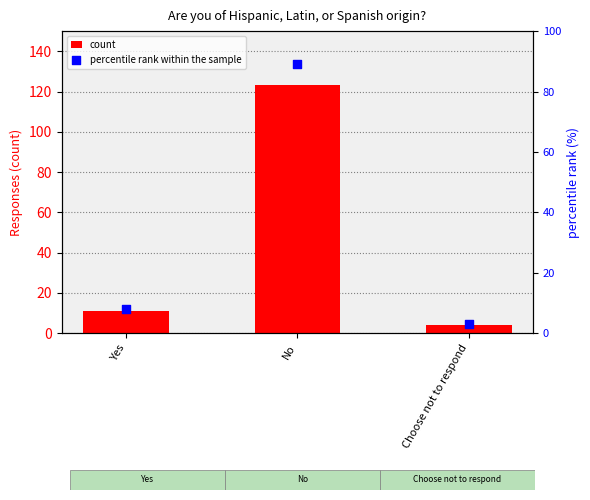

Which series has the largest total across all categories?

count